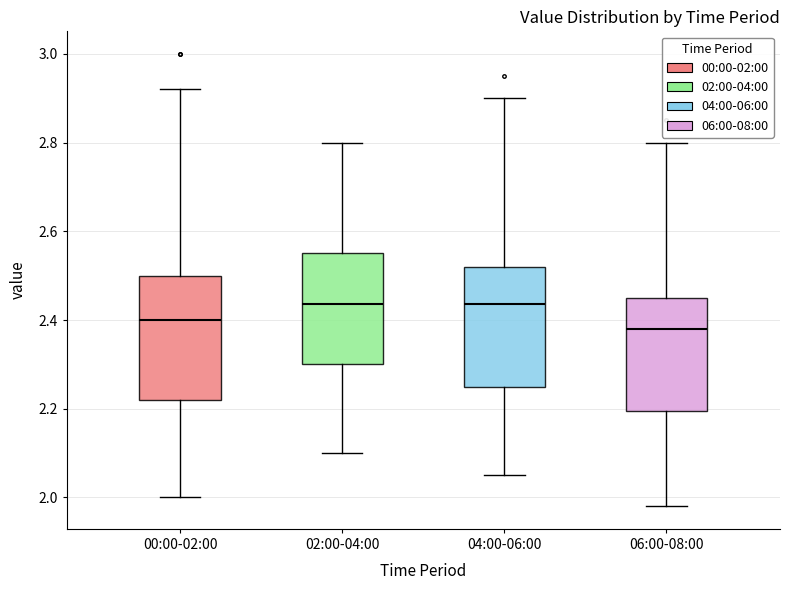

Where is the lower edge of the box for 00:00-02:00 on the y-axis? The values are not printed on the chart, so give them approximately, as read against the axis.

2.22